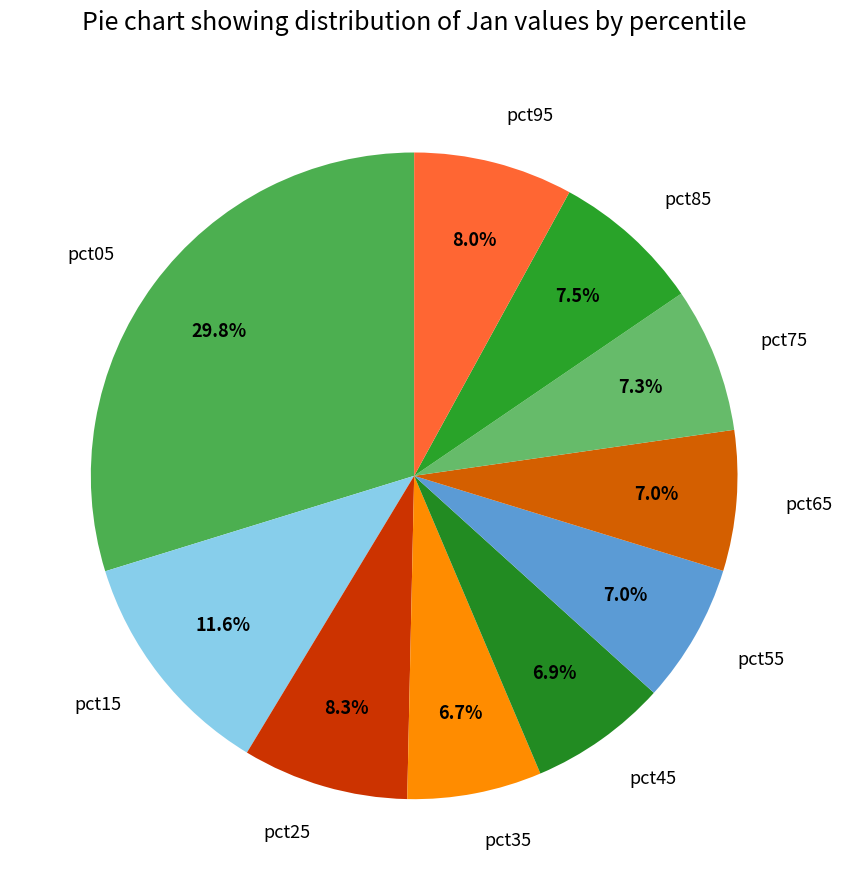

Which has a higher value, pct25 or pct65?

pct25